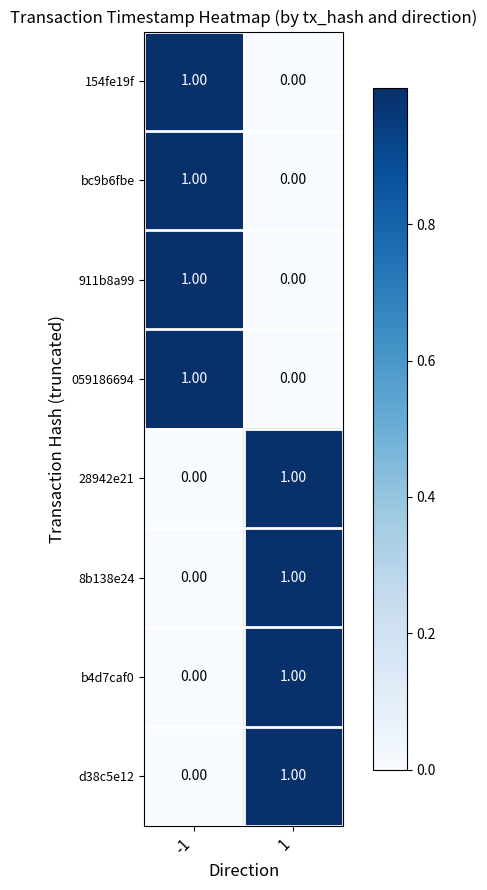

What is the total value across all series at 1?

4